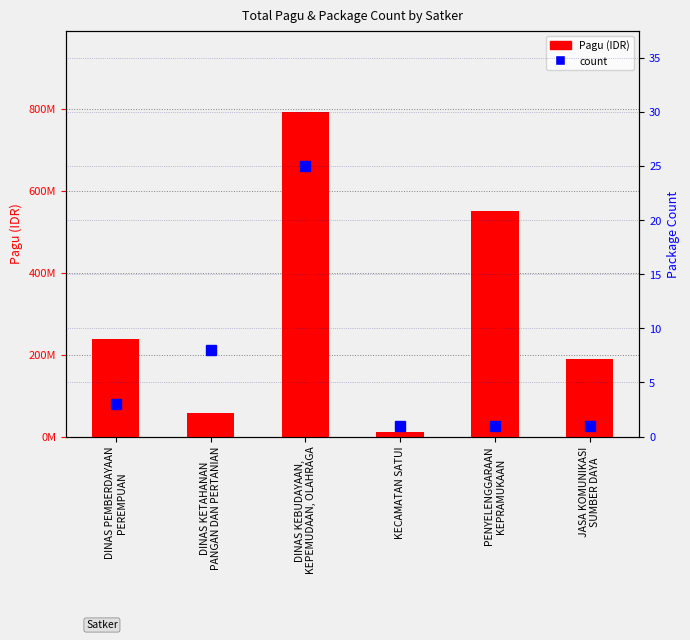

At how many categories does at least one series exceed 378690896?

2